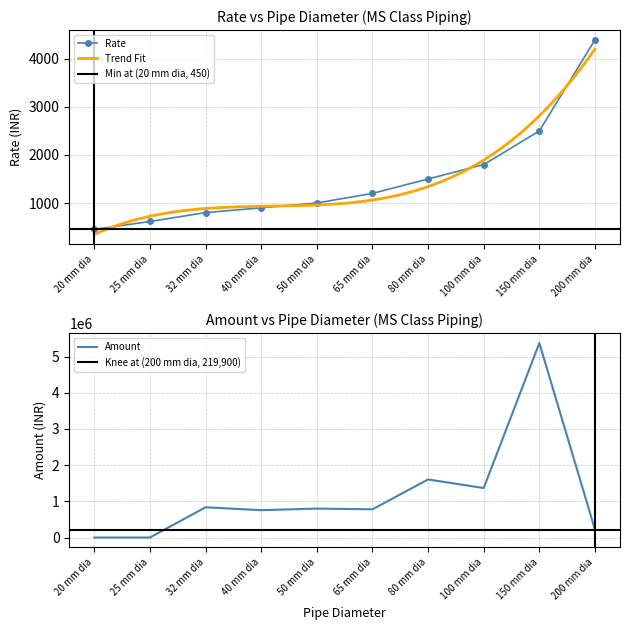

How many values in the Rate series exceed 1200?

4